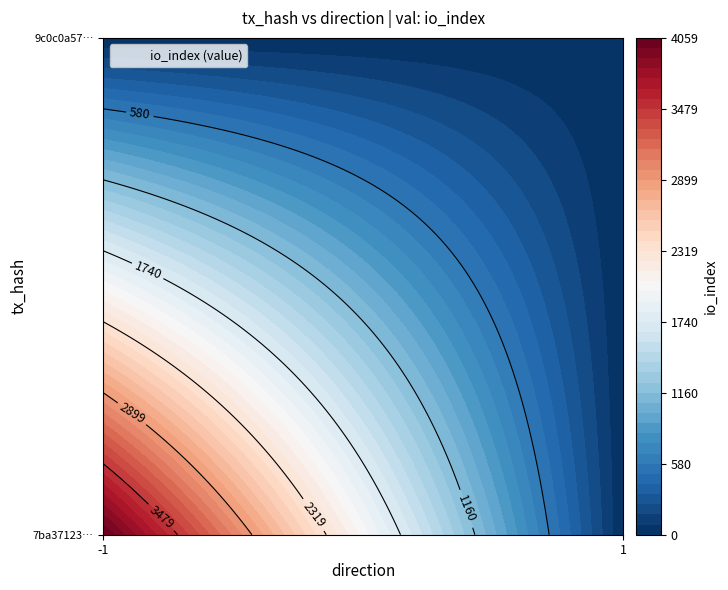

What is the sum of the 7ba371239275ff0b7ca4e2dc6a96ce819e502d2 values at direction and io_index?

4058